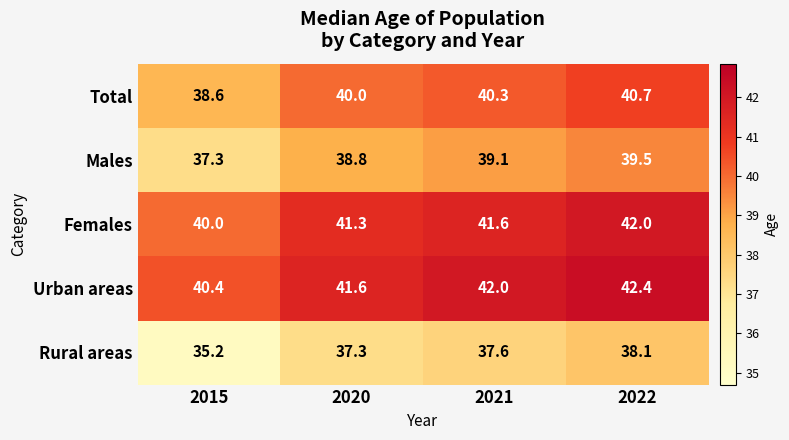

Which series has the largest range (max minus min)?

Rural areas